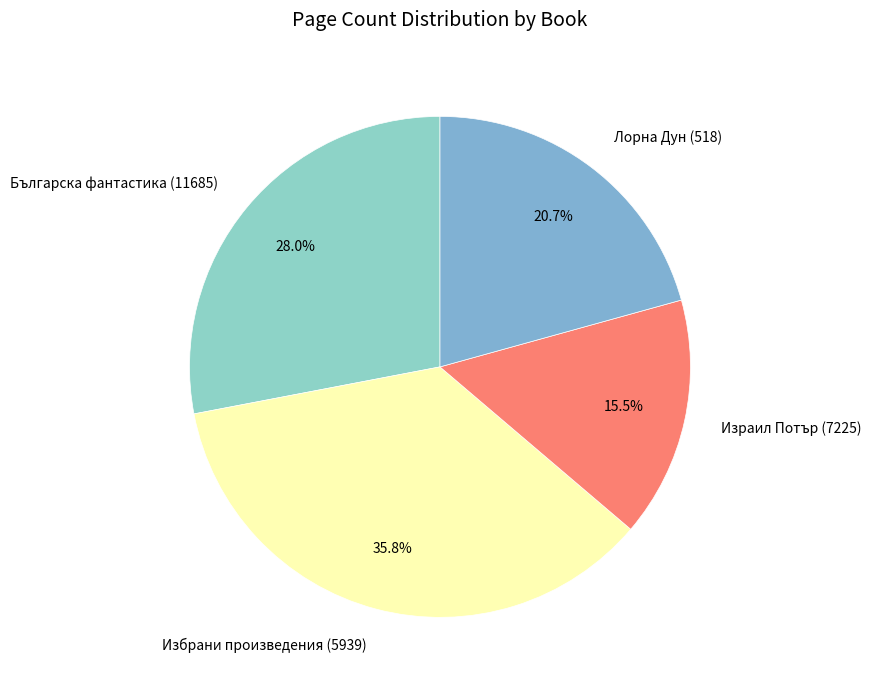

Is Българска фантастика (11685) the majority of the pie?

No